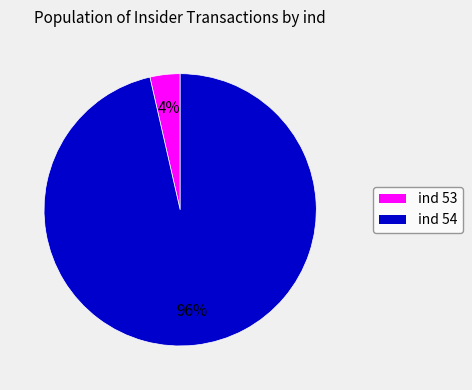

To the nearest percent, what is the average slice percentage?

50%